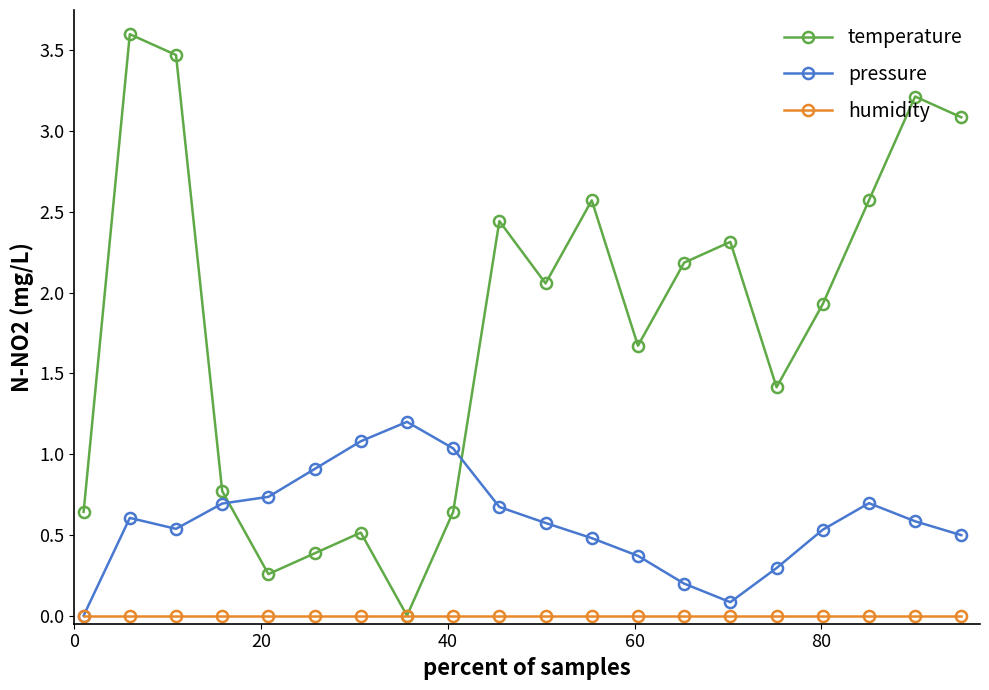

List the series in order of their peak value, lowest first.

humidity, pressure, temperature